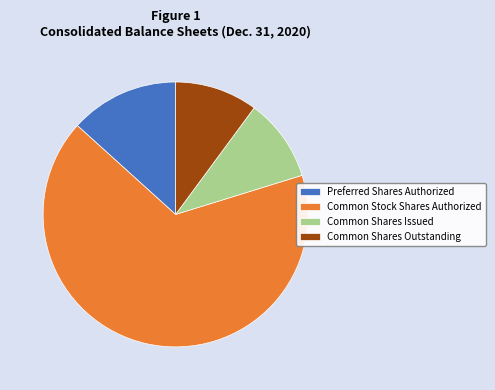

Which slice is the largest?

Common Stock Shares Authorized